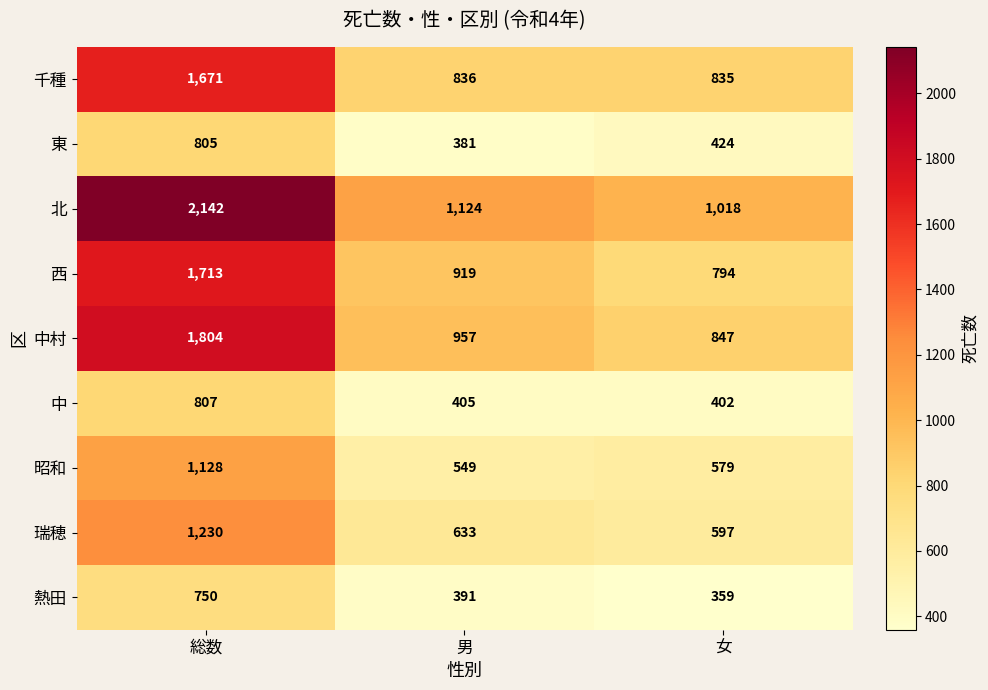

At which label is 瑞穂 closest to 913?

男